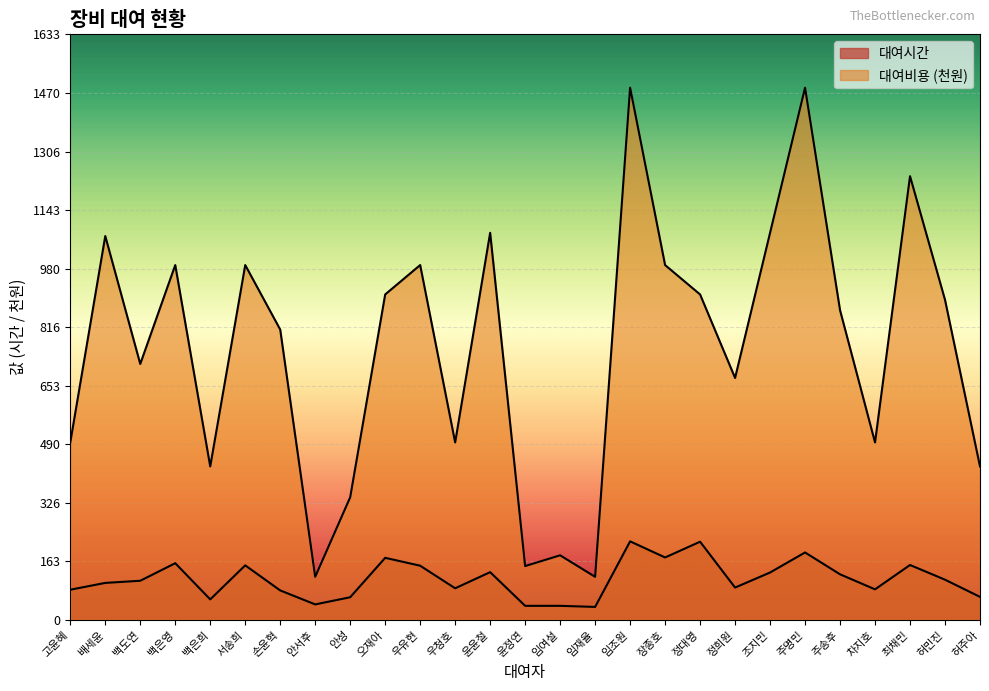

Is the value of 대여시간 at 주송후 greater than the value of 대여비용 at 우유현?

No